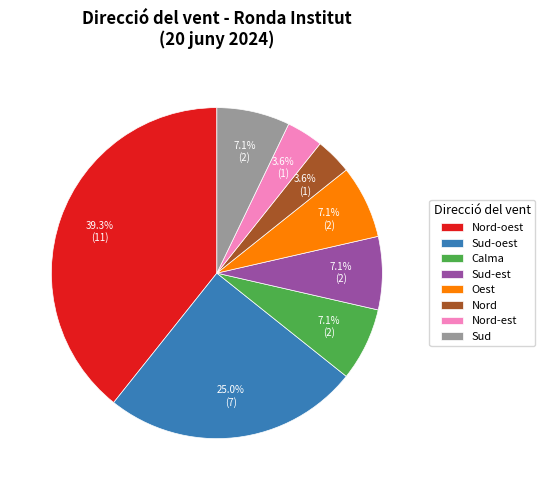

How many slices are in this pie chart?

8